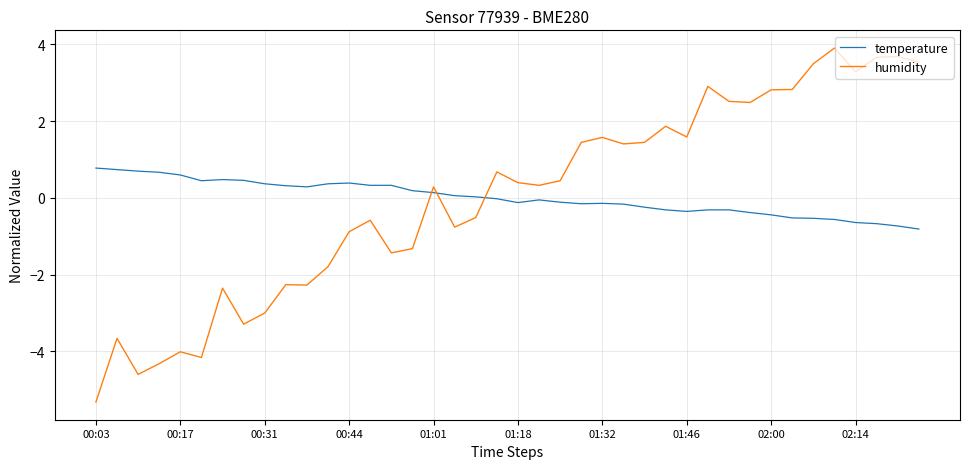

Rank the series by their maximum value, from highest to lowest.

humidity, temperature